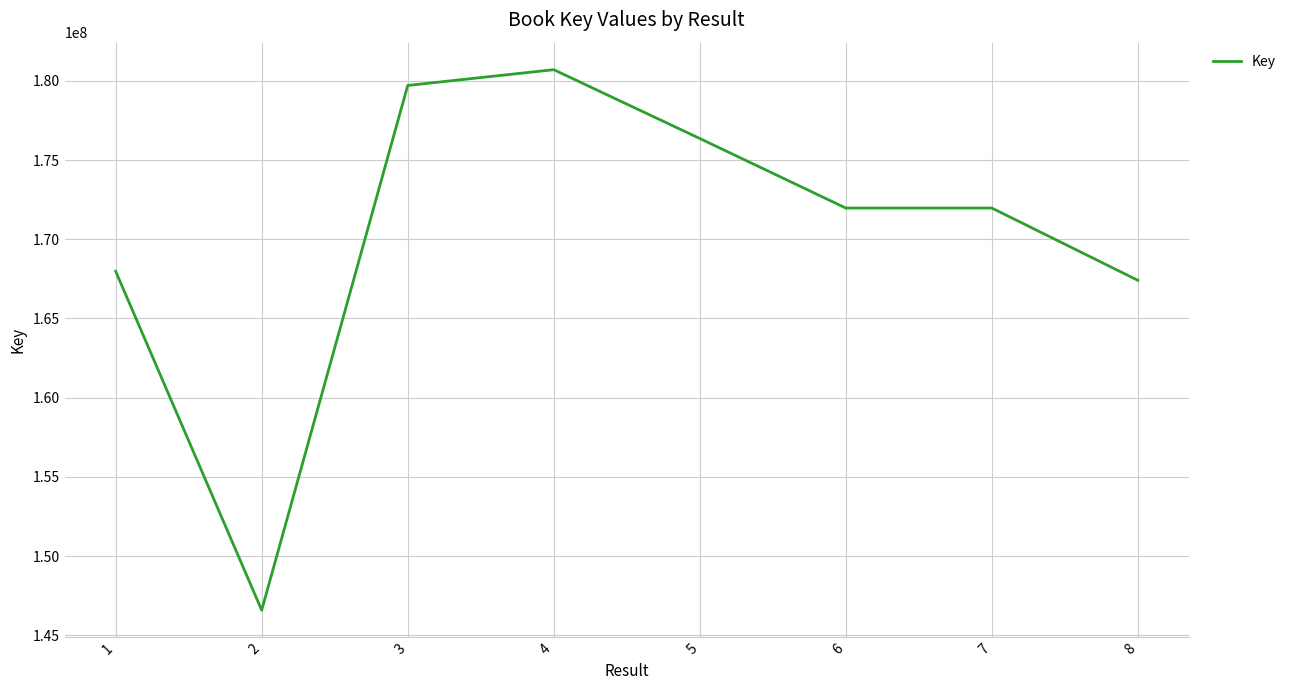

Between 8 and 4, which is larger?

4